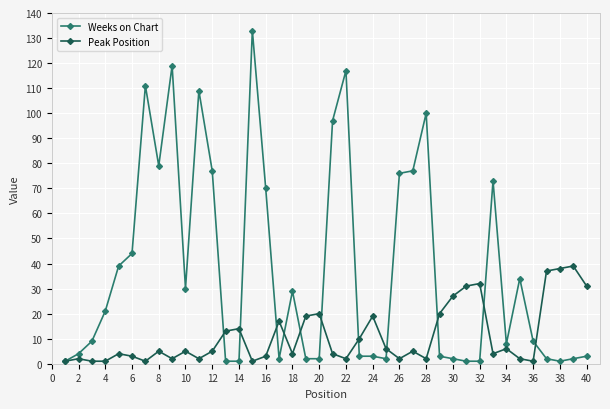

What is the greatest value displayed?

133